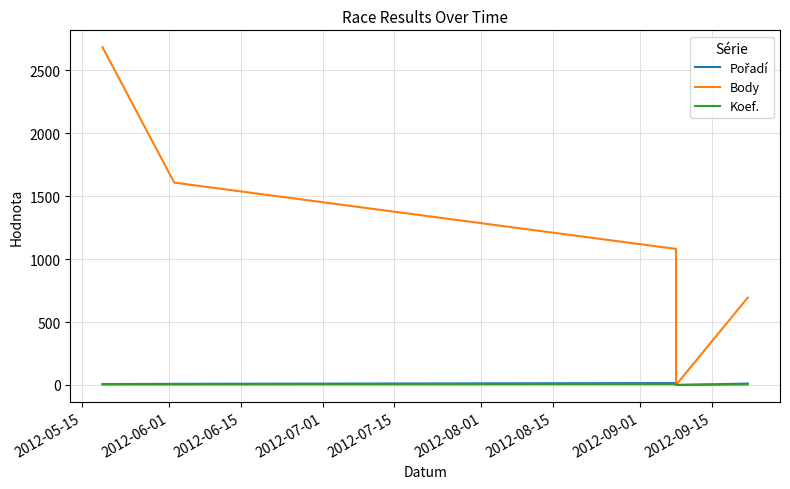

What value does the Body series have at 2012-06-01, to the nearest 100?

1600